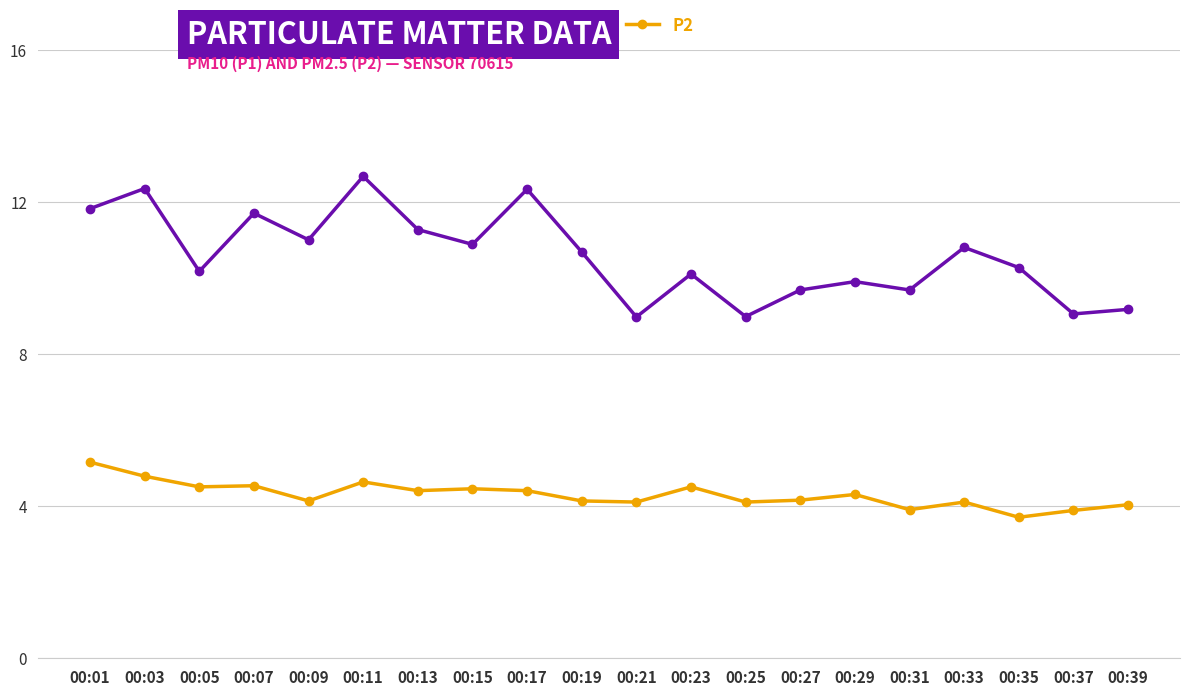

How many categories are shown in the chart?

20